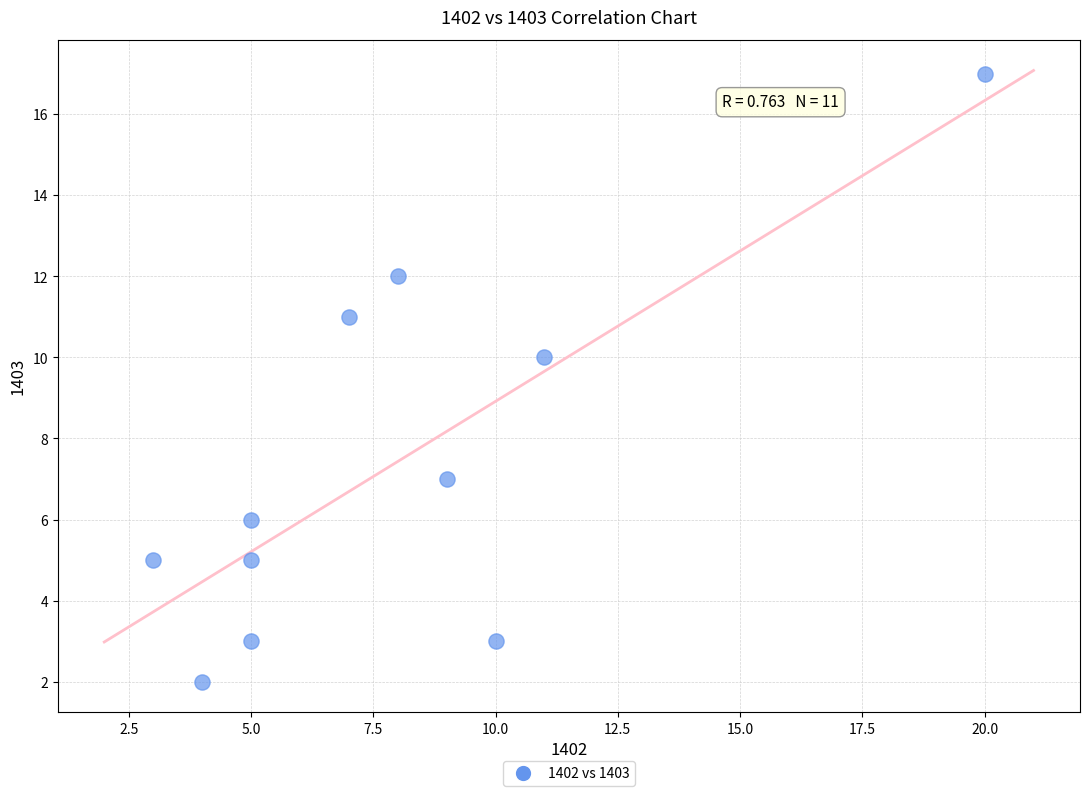

What Y value in the scatter plot is closest to 9?

10